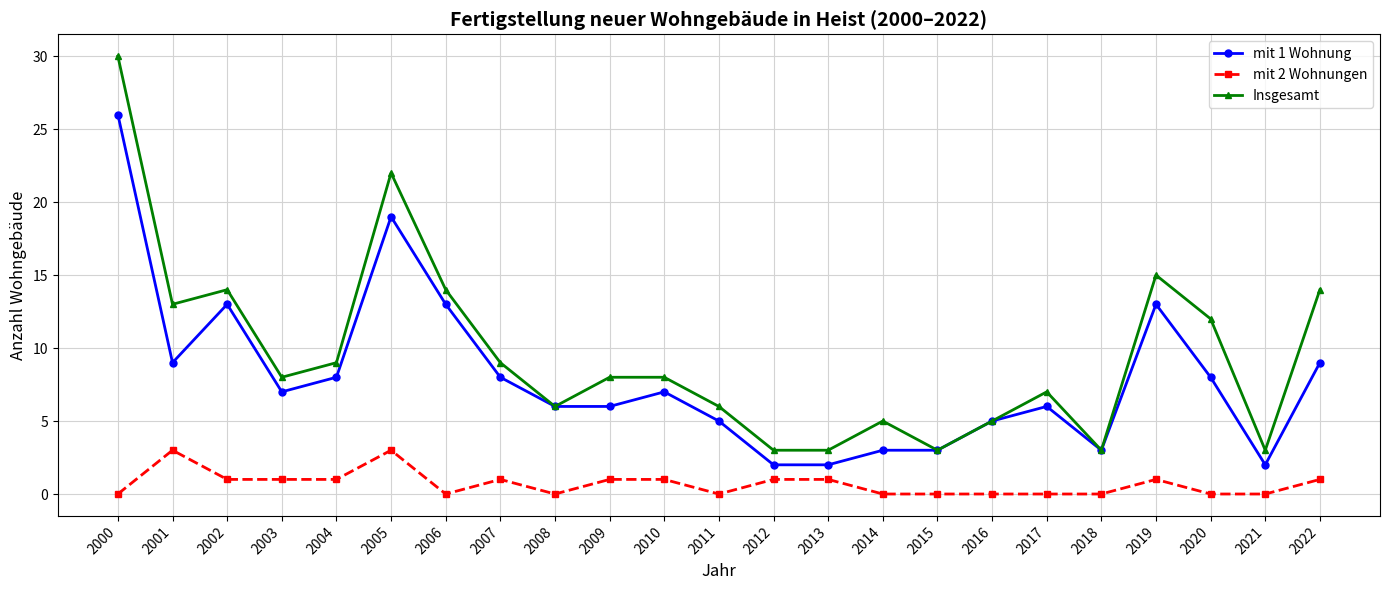

The value of mit 1 Wohnung at 2004 is 8. True or false?

True